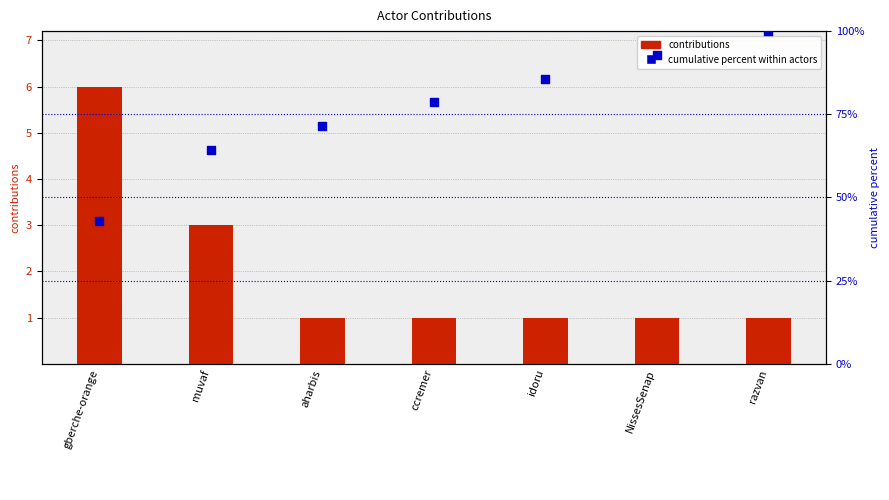

Is the value of contributions at ccremer greater than the value of cumulative percent within actors at aharbis?

No